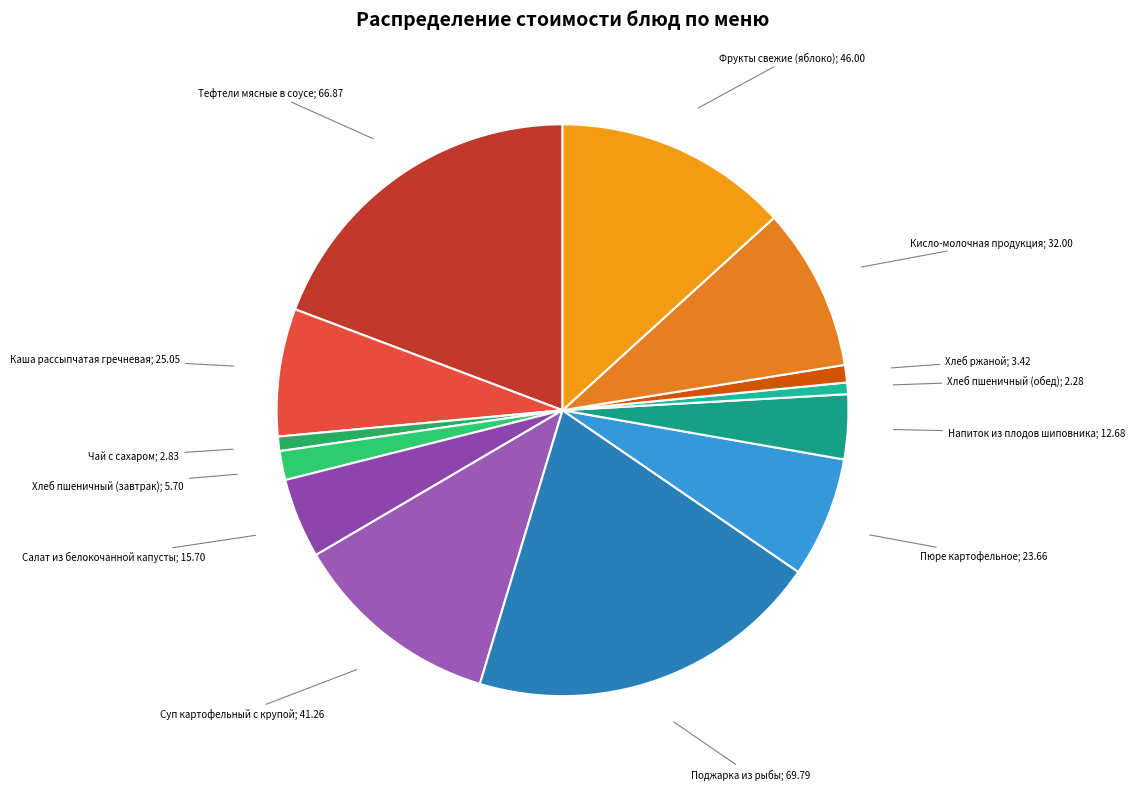

How many slices are in this pie chart?

13